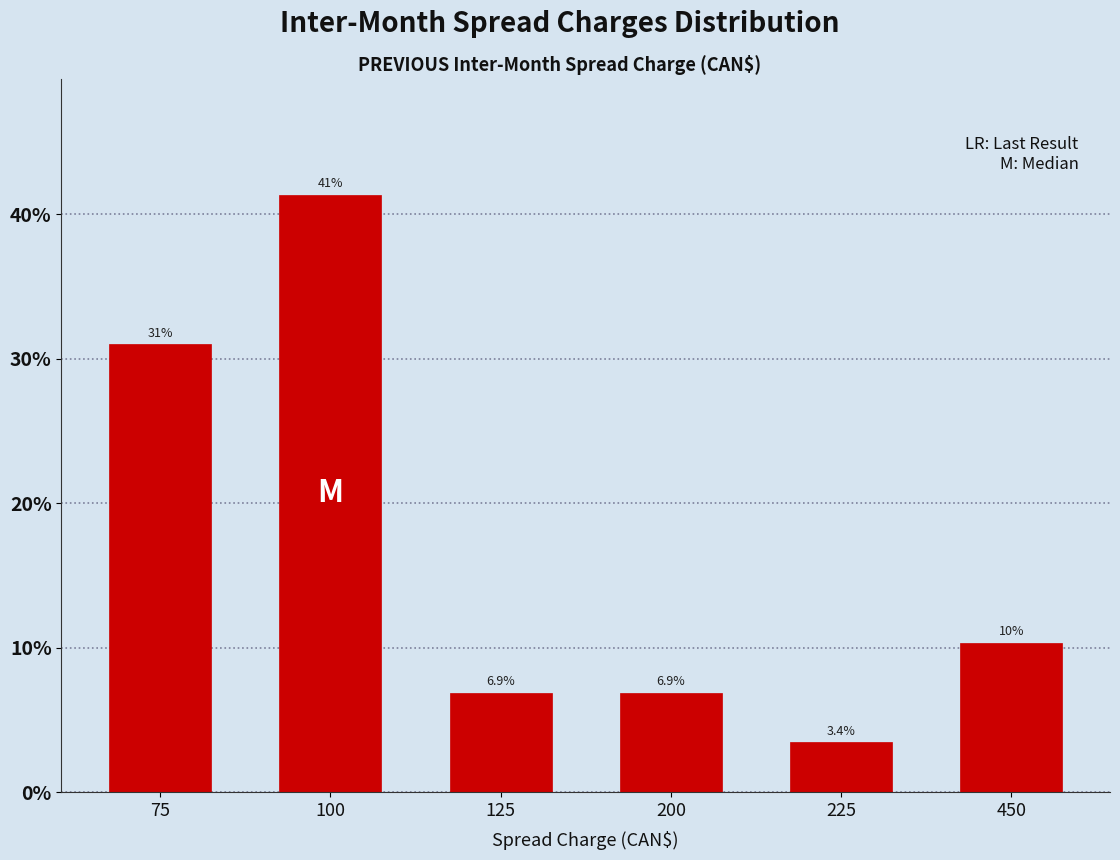

Reading left to right, extract all data points from this chart.

31.0	41.4	6.9	6.9	3.4	10.3